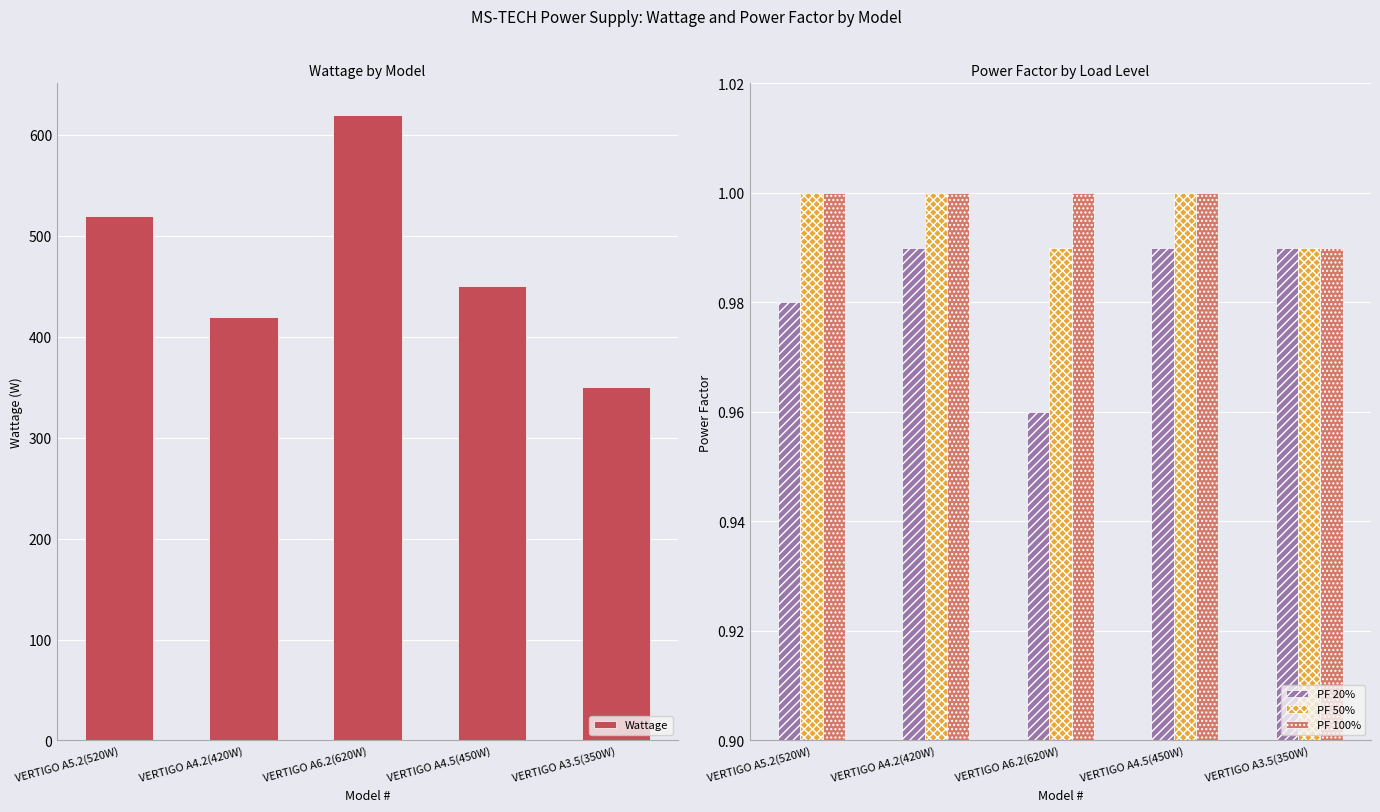

Which series changed the most between VERTIGO A4.2(420W) and VERTIGO A6.2(620W)?

Wattage